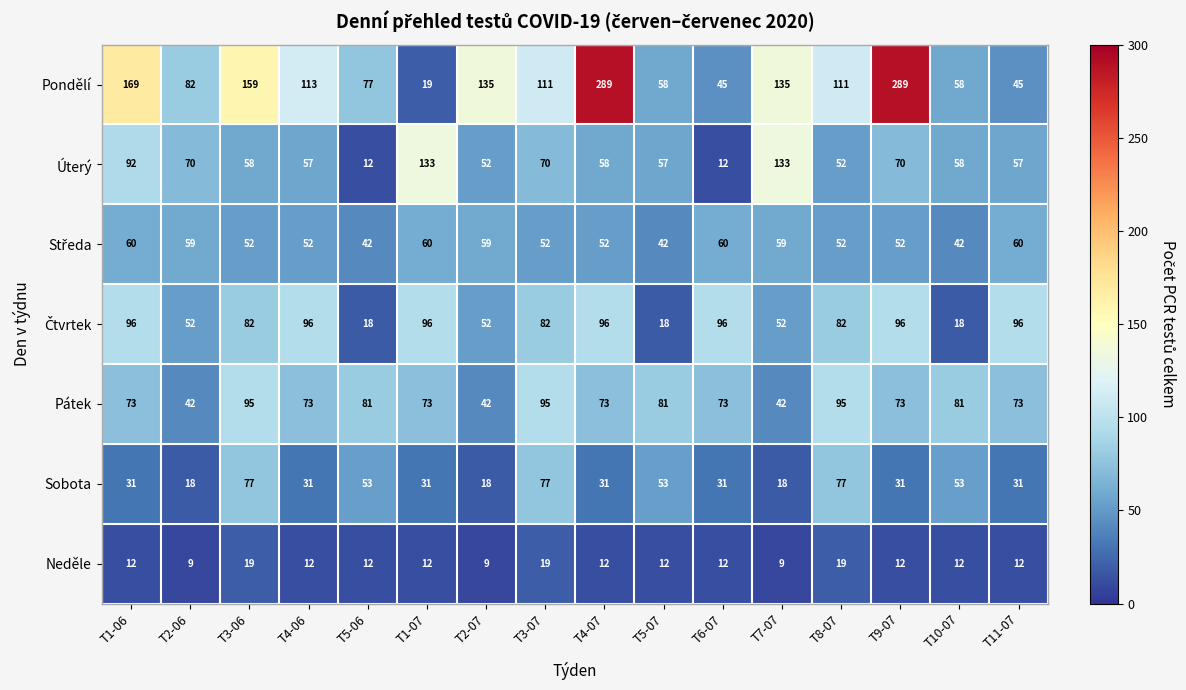

What is the greatest value displayed?

289